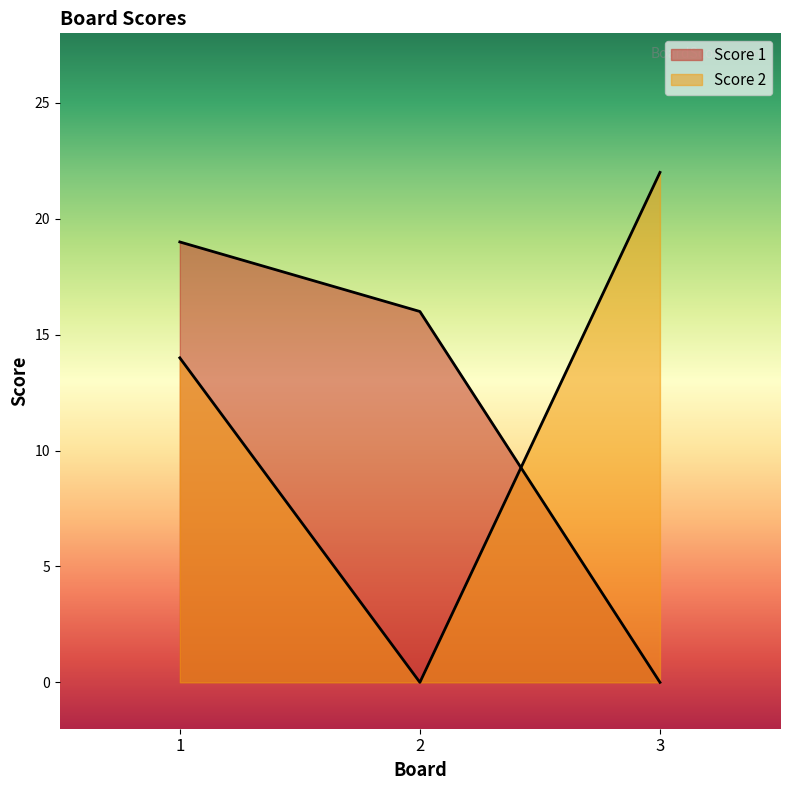

The value of Score 1 at 1 is 19. True or false?

True